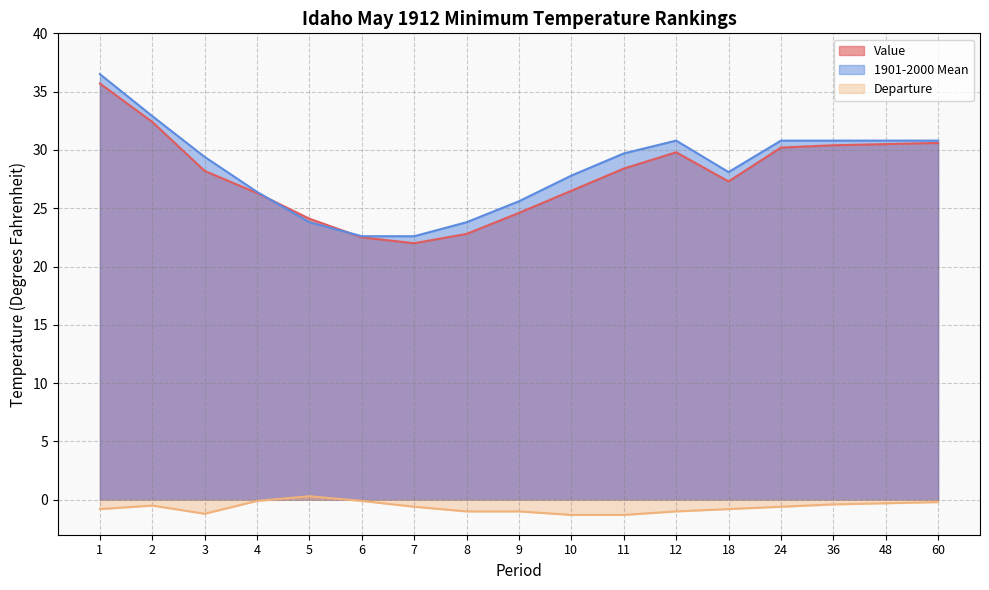

Which series has the largest range (max minus min)?

1901-2000 Mean